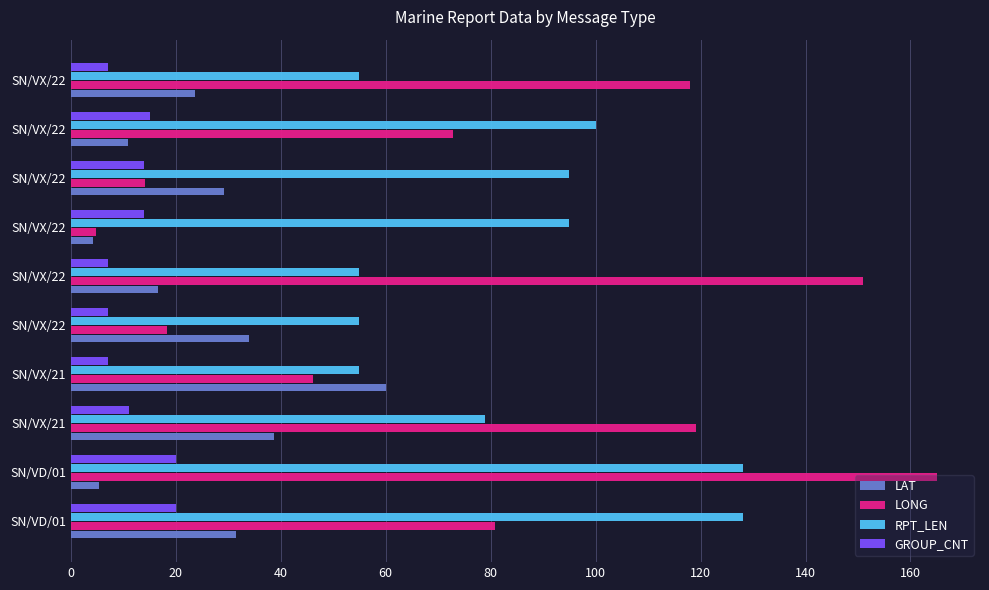

At how many categories does at least one series exceed 123?

3